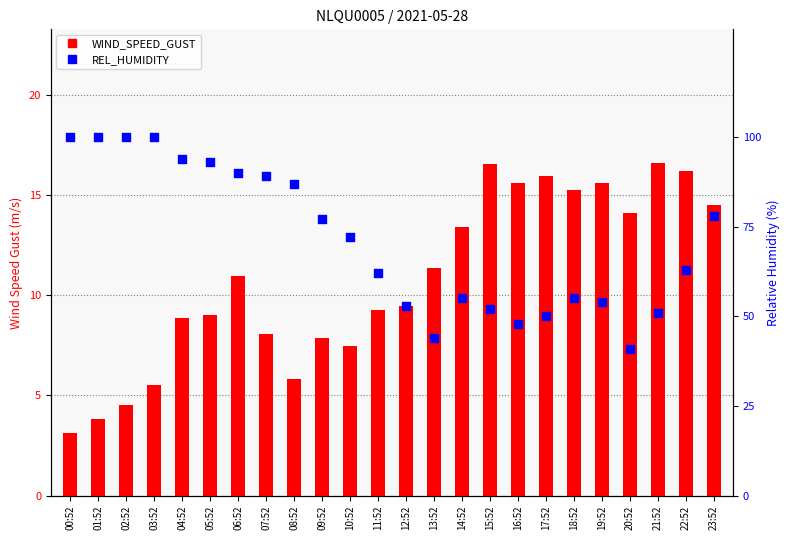

What are all the series names shown in the legend?

WIND_SPEED_GUST, REL_HUMIDITY